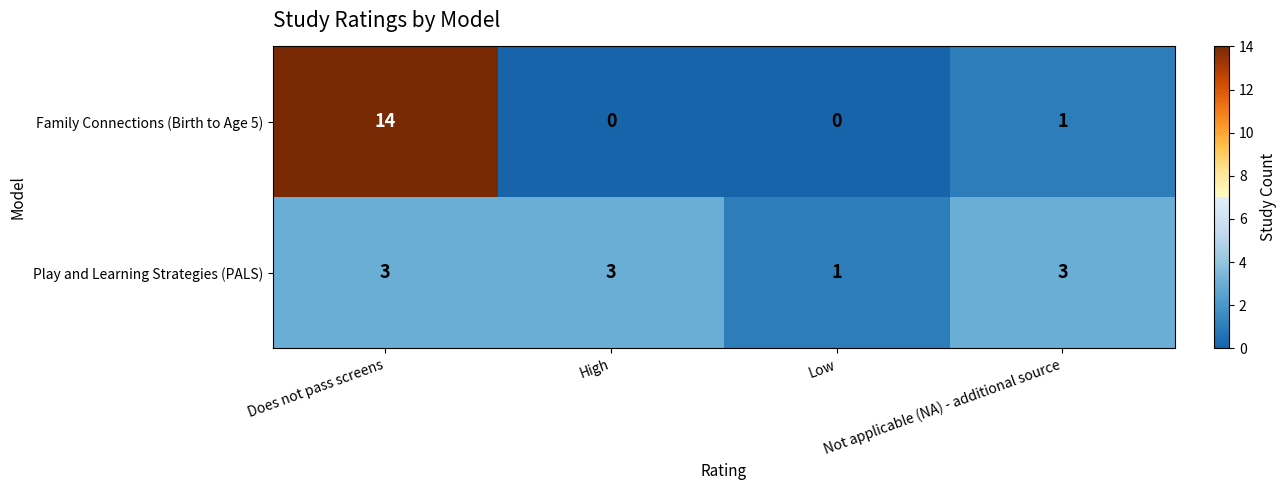

How many positive values does the Family Connections (Birth to Age 5) series have?

2